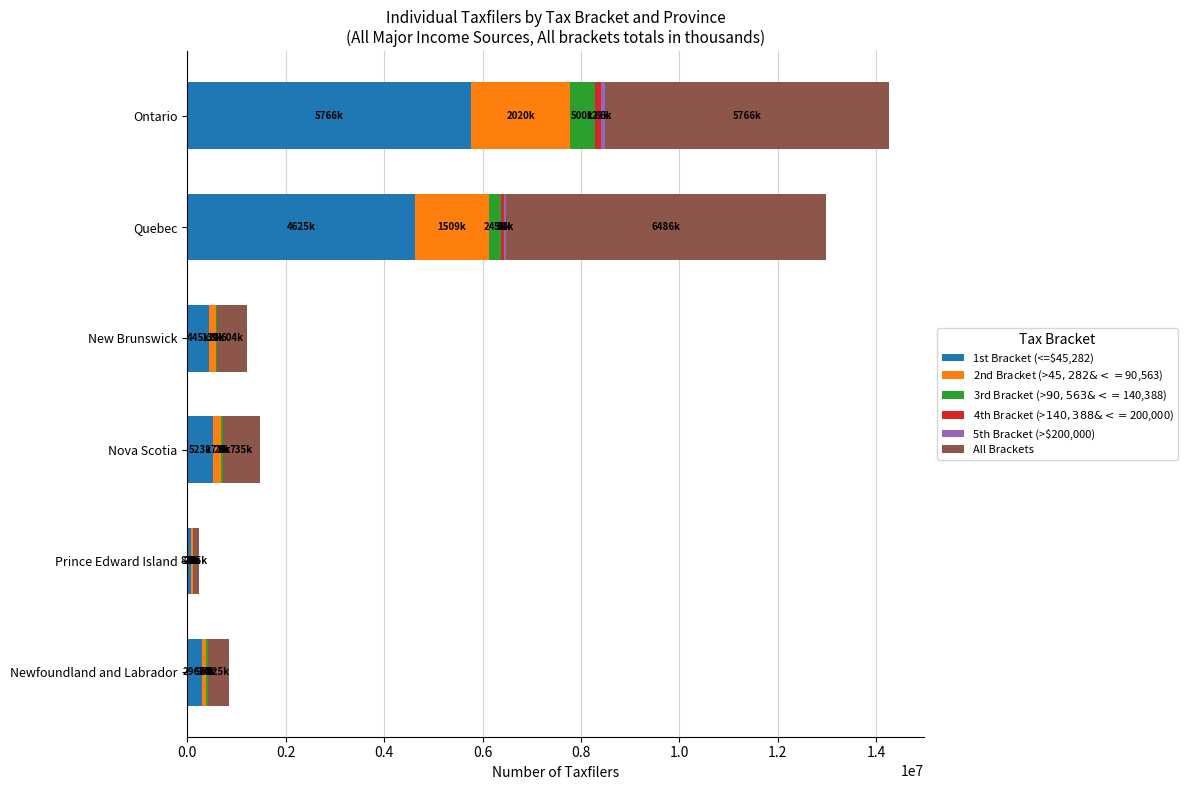

True or false: 1st Bracket (<=$45,282) has a value of 522630 at Nova Scotia.

True